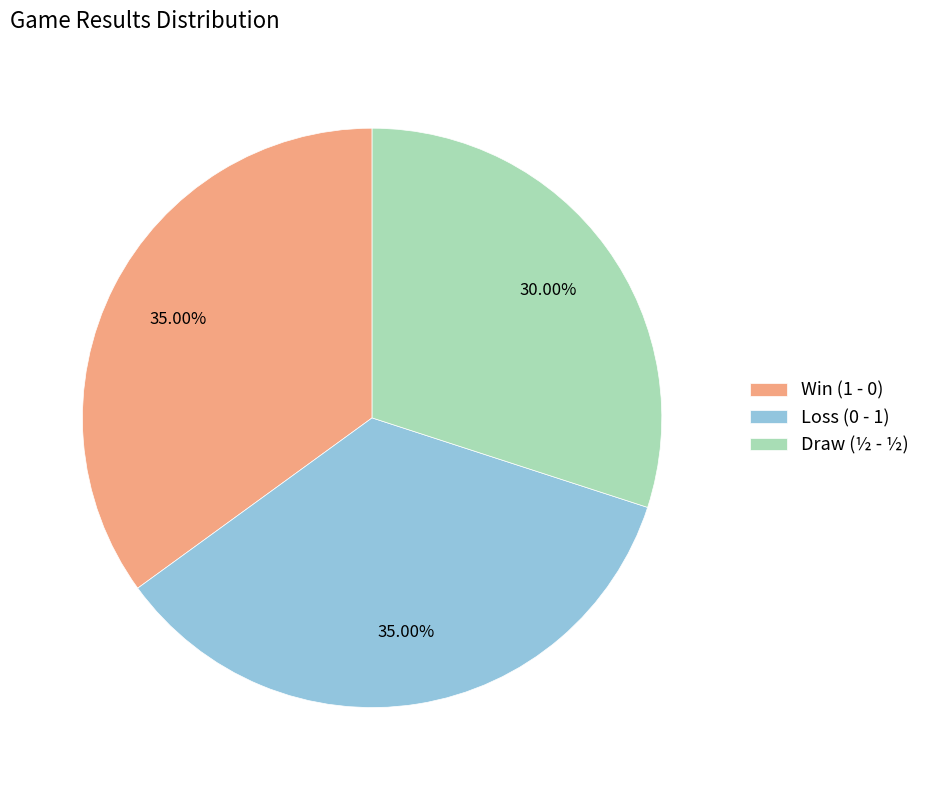

Do Win (1 - 0) and Loss (0 - 1) together represent more than half of the pie?

Yes